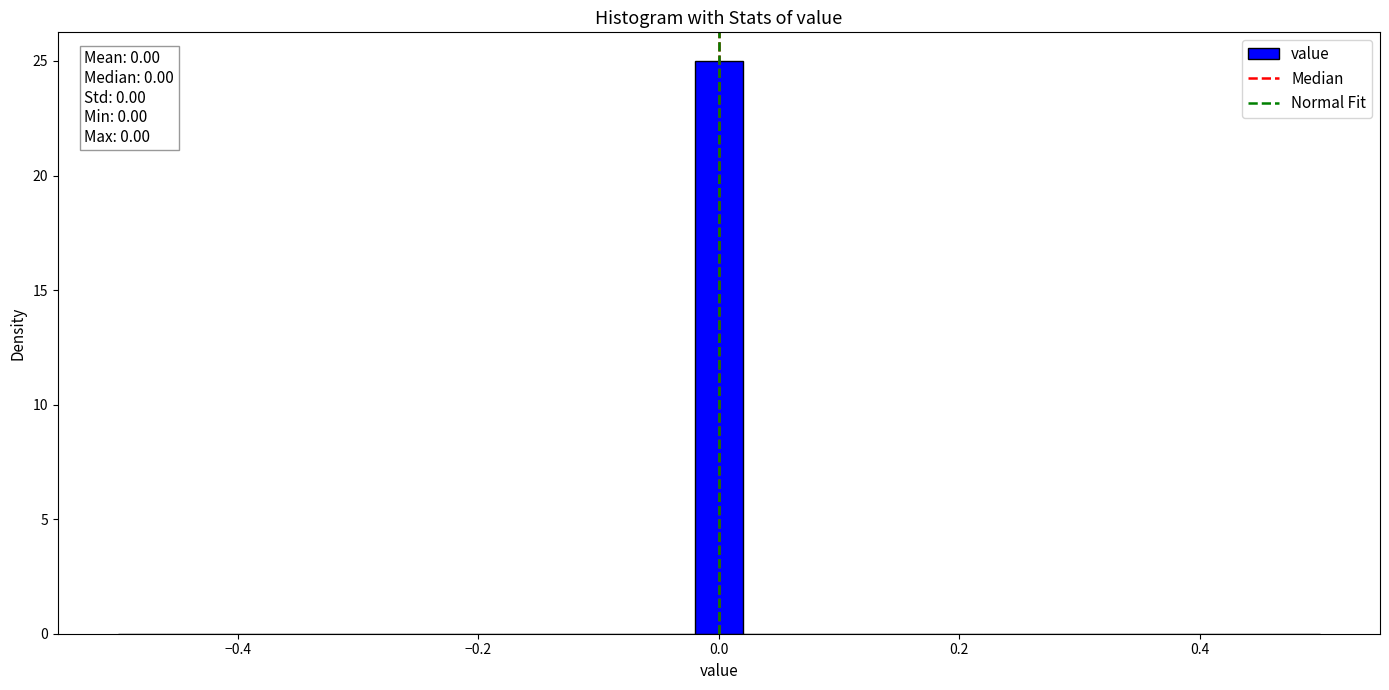

Around what value on the x-axis is the tallest bar? Give the approximate position of its centre, as read against the axis.

0.00